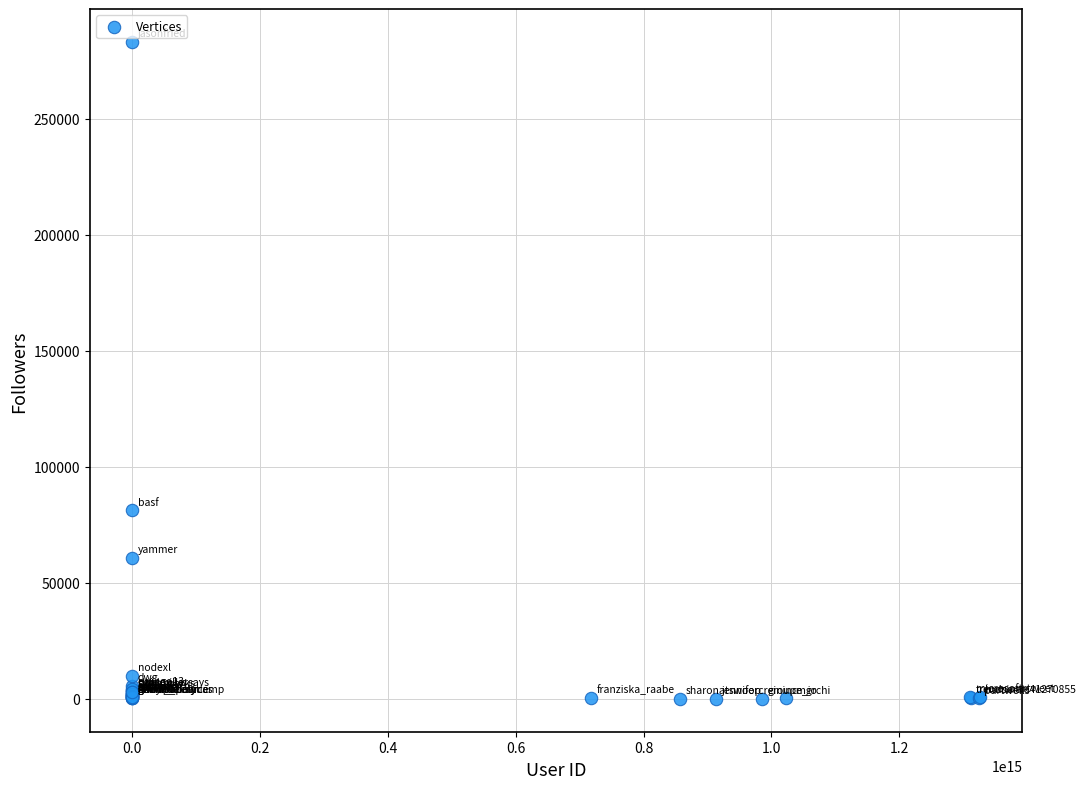

What Y value in the scatter plot is closest to 141523?

81207